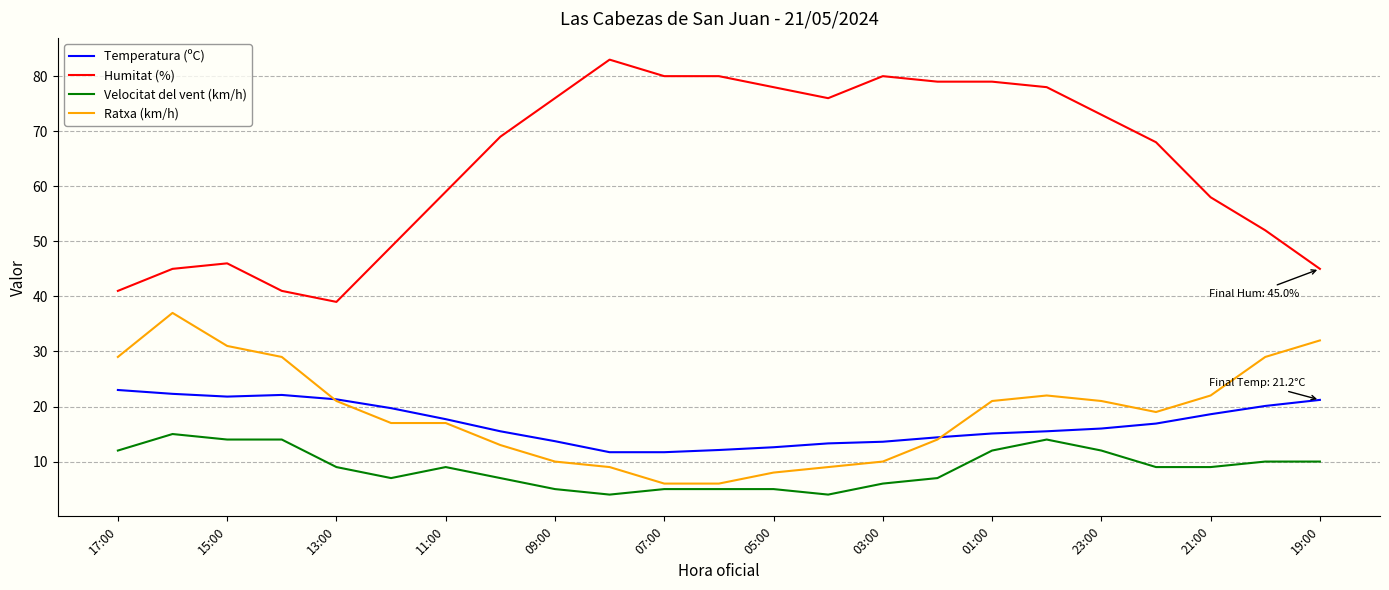

Which series has the widest spread of values?

Humitat (%)